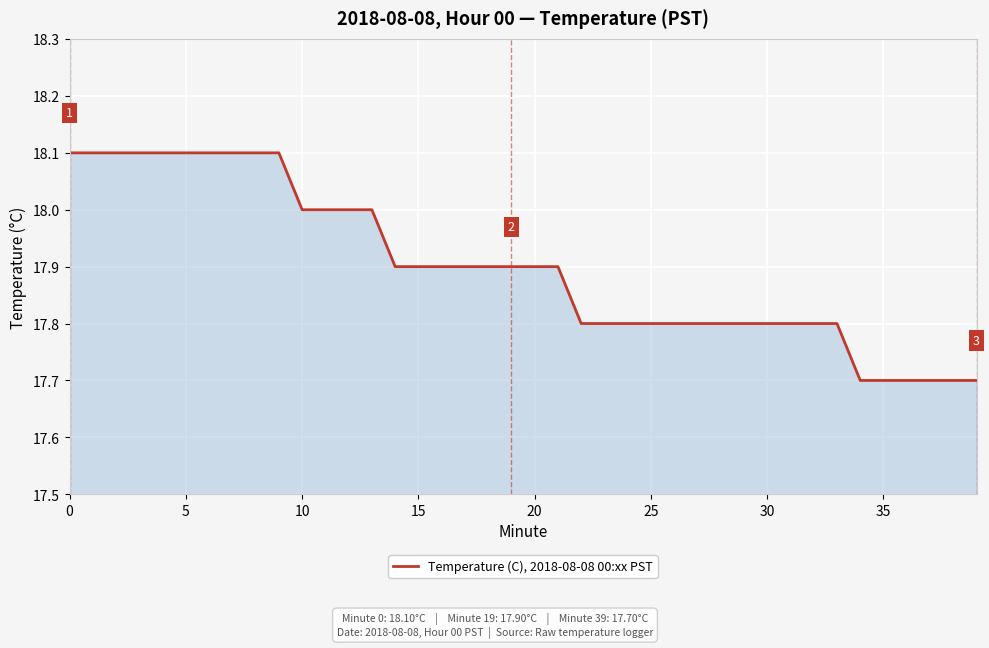

Reading right to left, list all the values displayed in this chart.

17.7	17.7	17.7	17.7	17.7	17.7	17.8	17.8	17.8	17.8	17.8	17.8	17.8	17.8	17.8	17.8	17.8	17.8	17.9	17.9	17.9	17.9	17.9	17.9	17.9	17.9	18.0	18.0	18.0	18.0	18.1	18.1	18.1	18.1	18.1	18.1	18.1	18.1	18.1	18.1